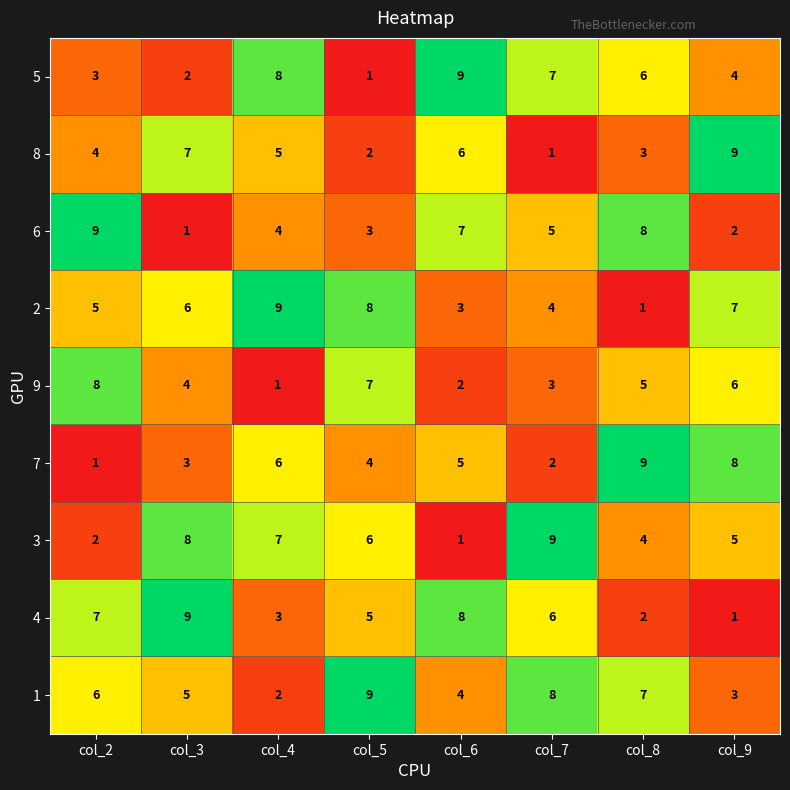

How many 2 values are between 4 and 8?

5